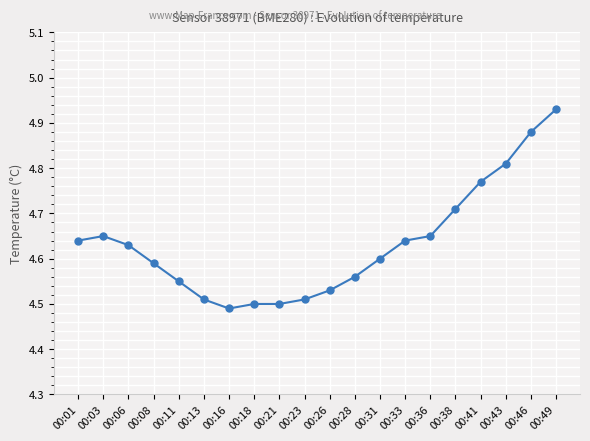

Is it true that the value at 00:31 is 8.1?

False